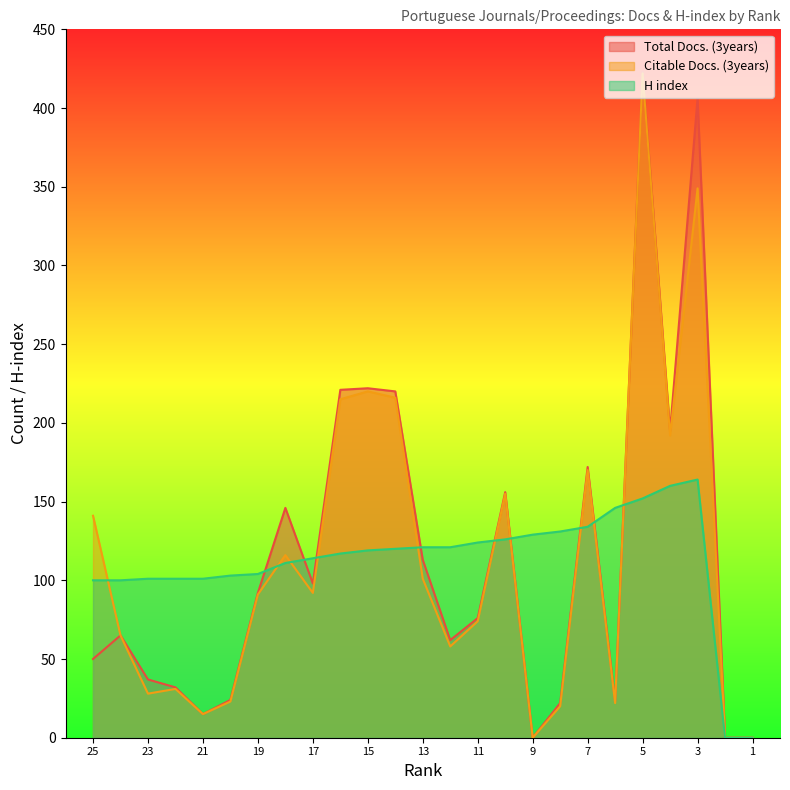

Between which two adjacent categories do H index and Total Docs. (3years) first intersect?

19 and 18